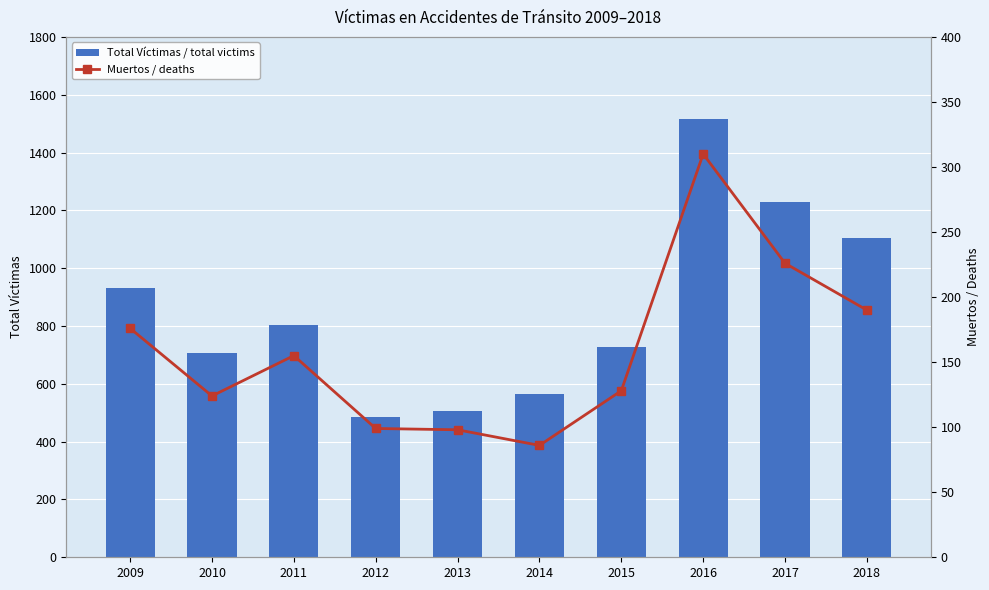

What is the average value of the Total Víctimas / total victims series?

857